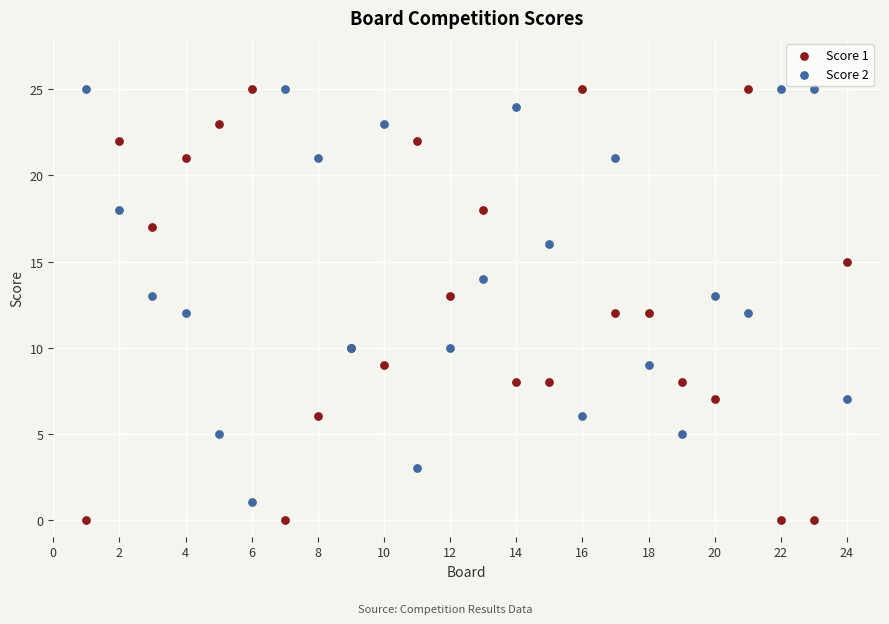

Which series has the widest spread of Y values?

Score 1